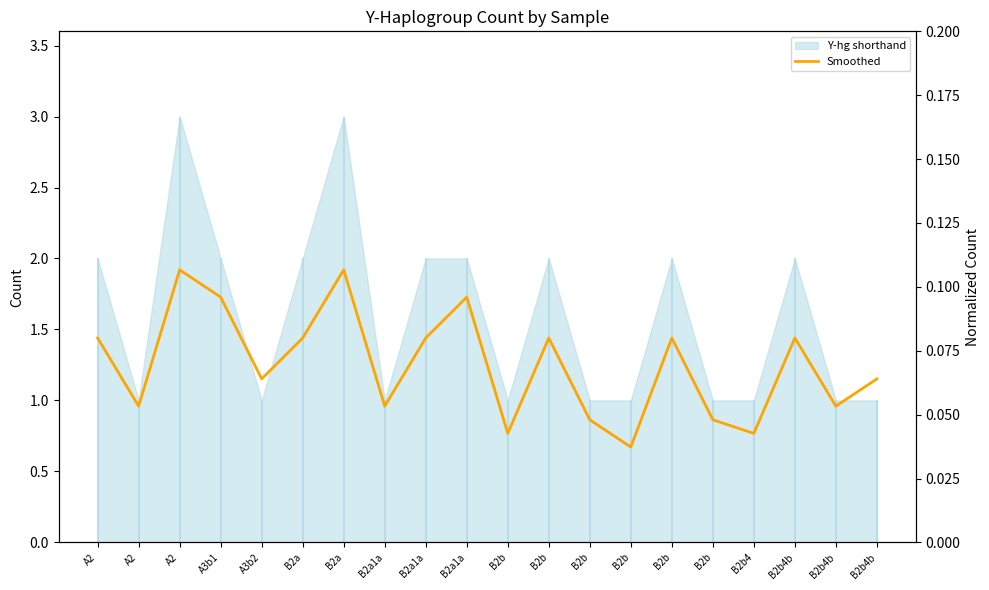

Count the values in the range 0 to 1.

20